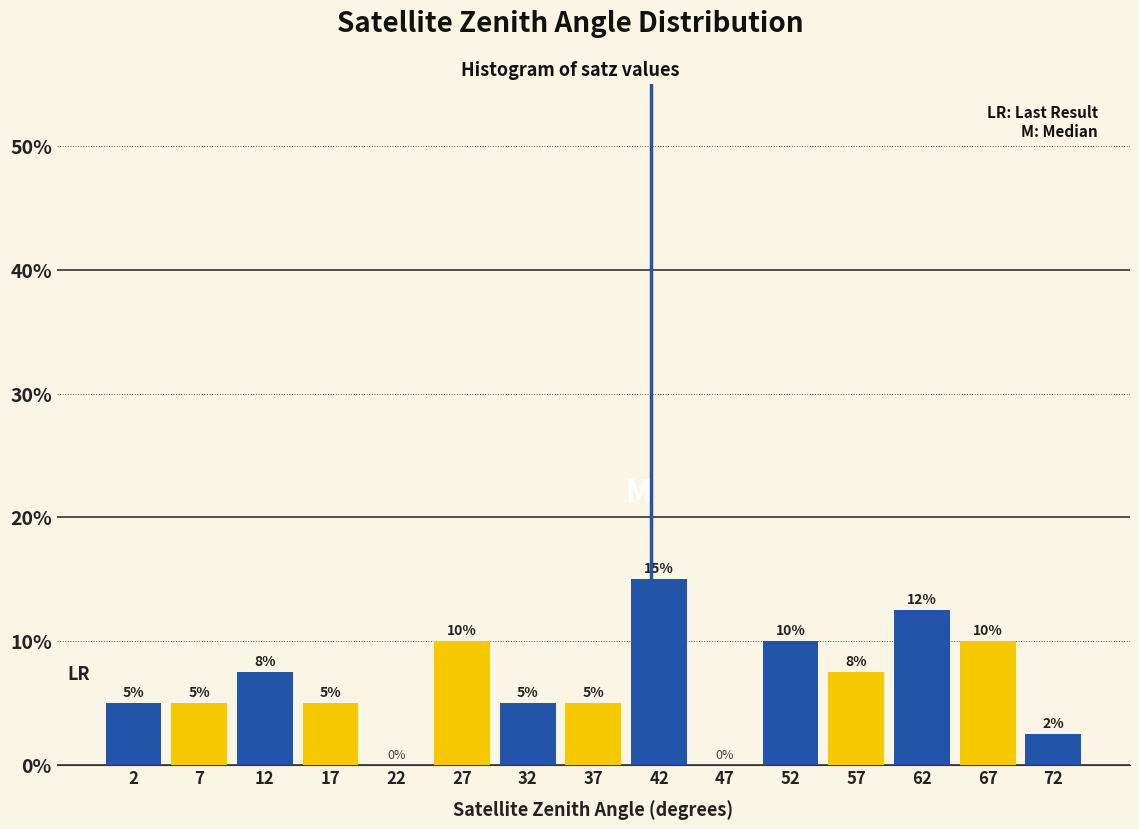

Over which range of the x-axis is the bar tallest?

40 to 45